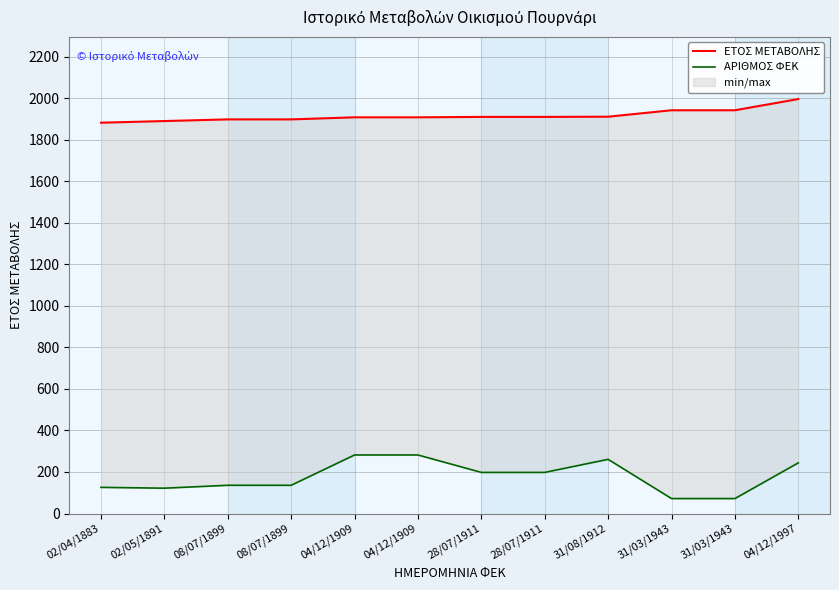

Rank the series at 04/12/1909 from lowest to highest value.

ΑΡΙΘΜΟΣ ΦΕΚ, ΕΤΟΣ ΜΕΤΑΒΟΛΗΣ